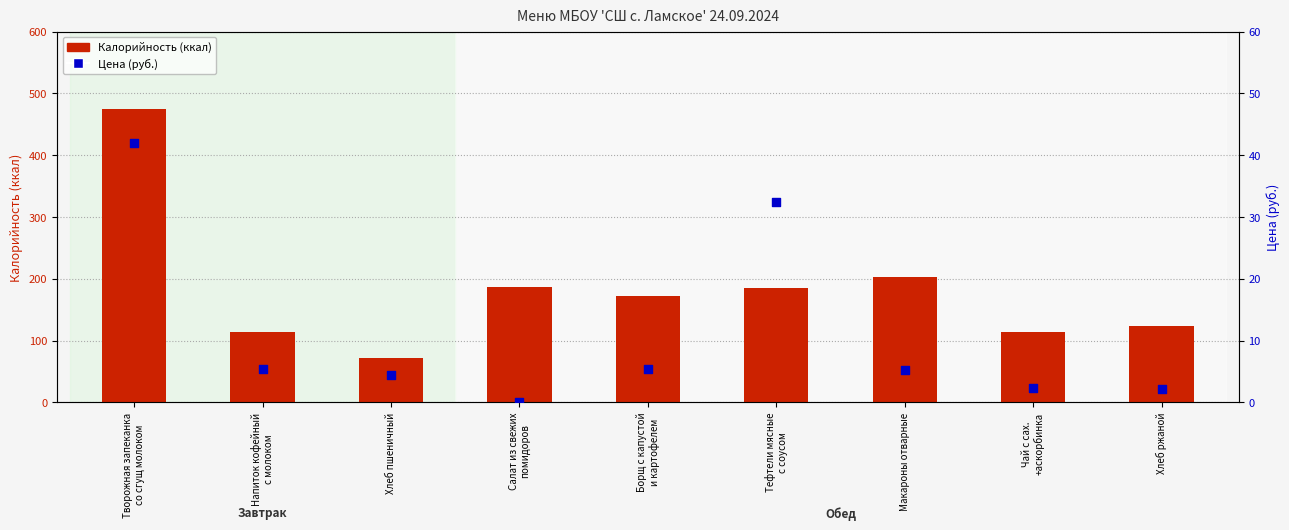

Which series contains the highest Y value?

Калорийность